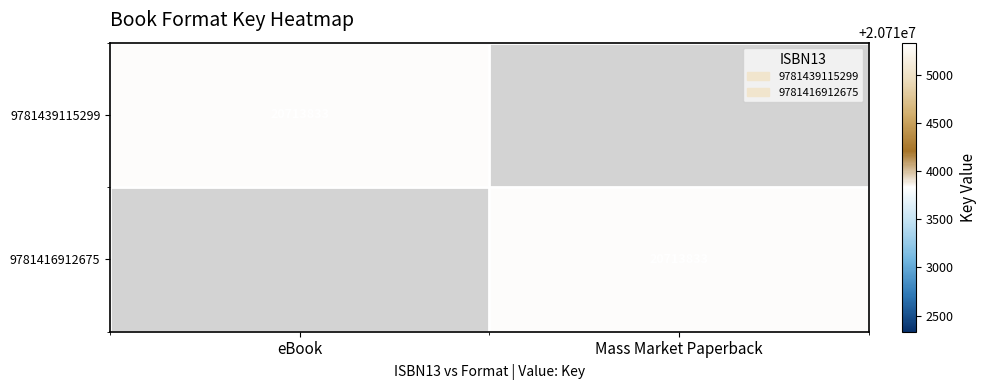

Which category has the highest value across all series?

eBook